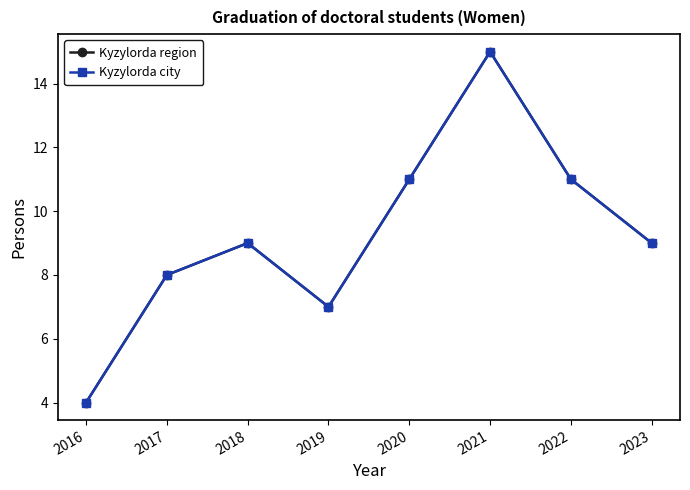

Does the chart have visible grid lines?

No